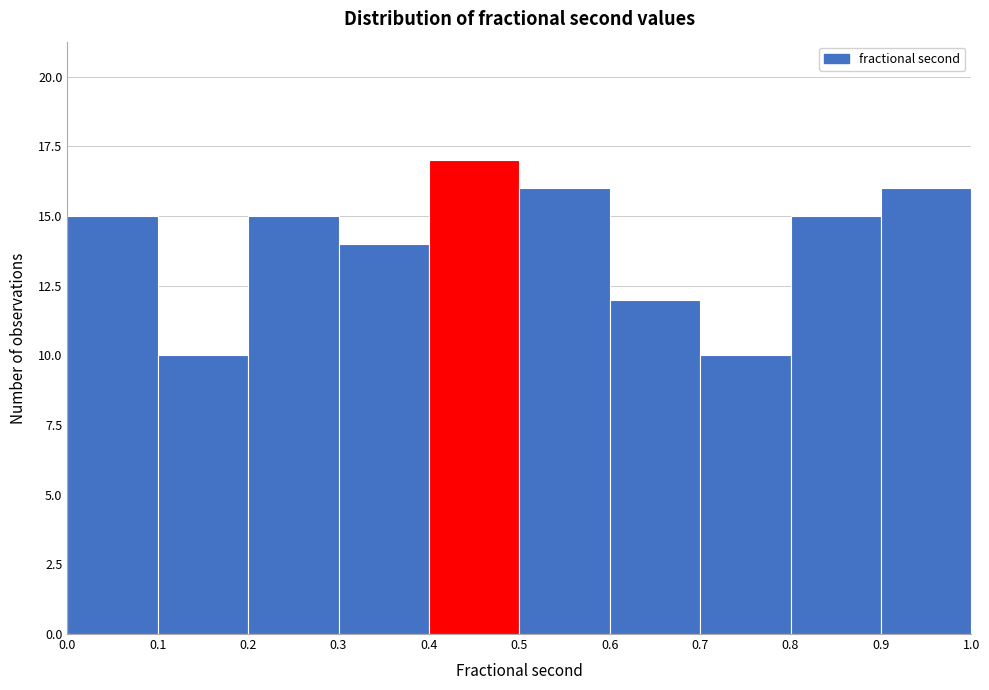

Over which range of the x-axis is the bar tallest?

0.4 to 0.5